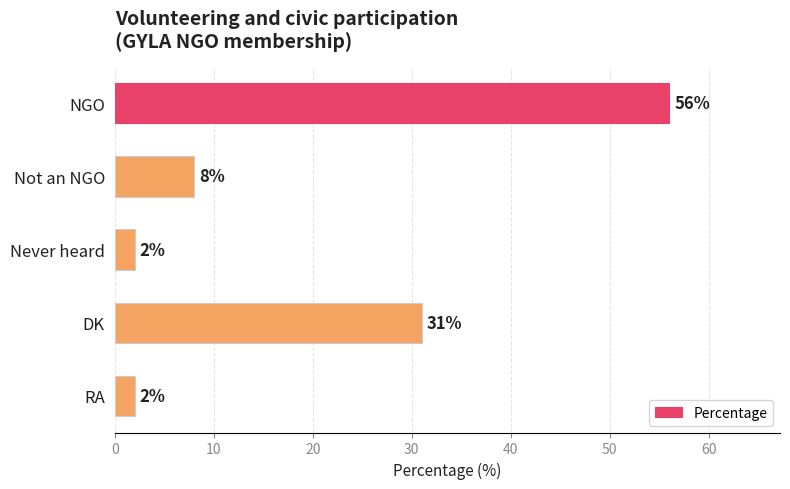

What is the sum of all values?

99